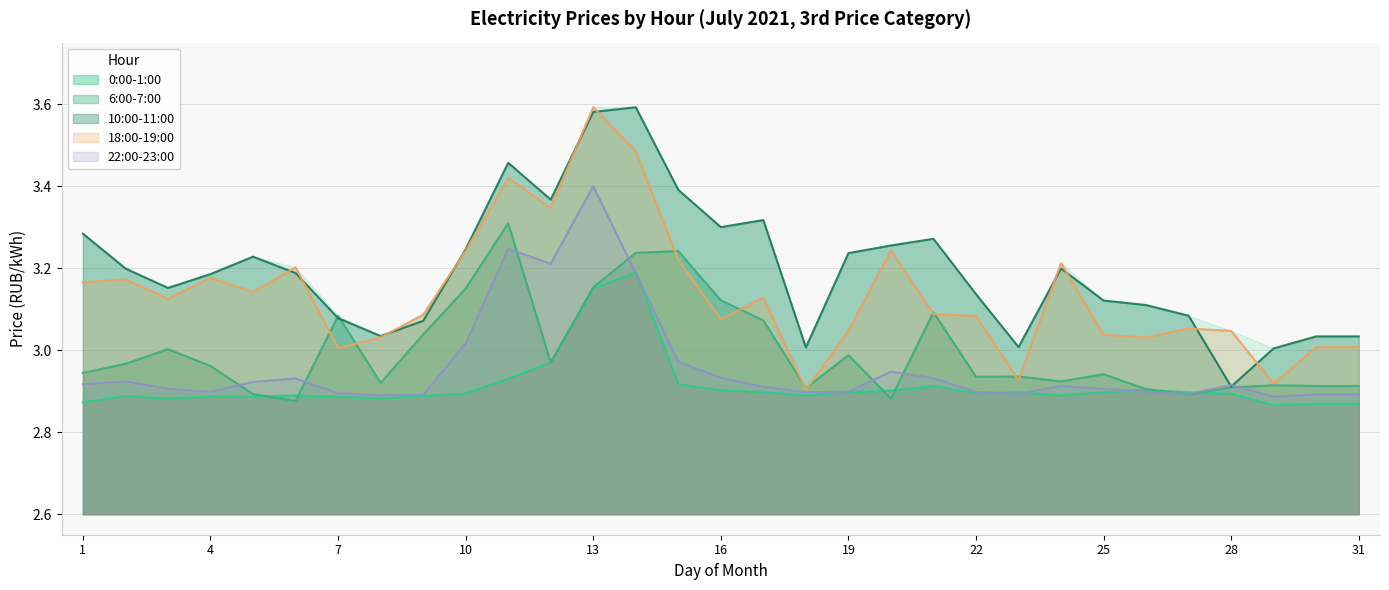

At 6, list the series in order from largest to smallest.

18:00-19:00, 10:00-11:00, 22:00-23:00, 0:00-1:00, 6:00-7:00